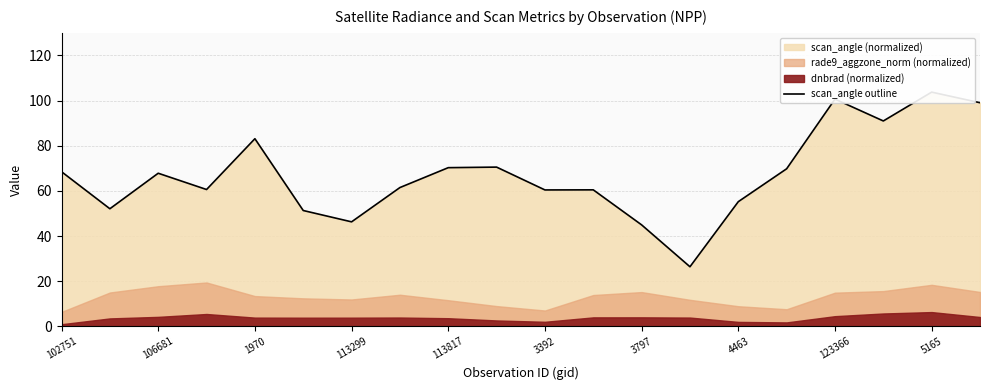

Reading left to right, transcribe all the data shown in this chart.

68.5	52.1	67.8	60.6	83.1	51.3	46.3	61.5	70.3	70.5	60.4	60.5	44.9	26.4	55.2	69.8	100.7	91.0	103.7	99.0